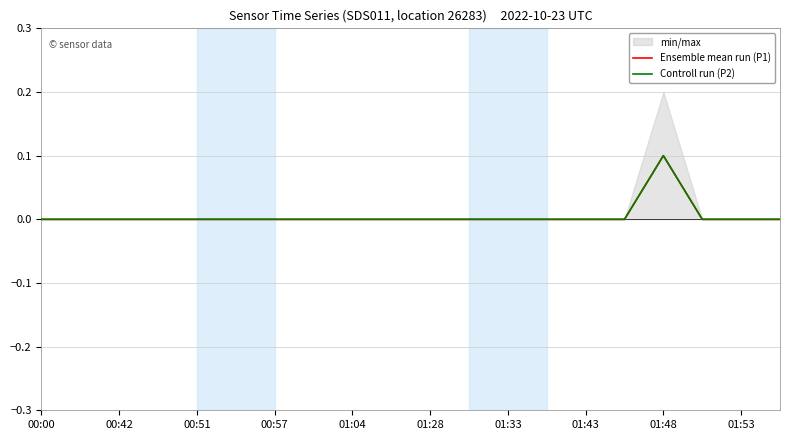

Does the chart display data point markers on the line(s)?

No